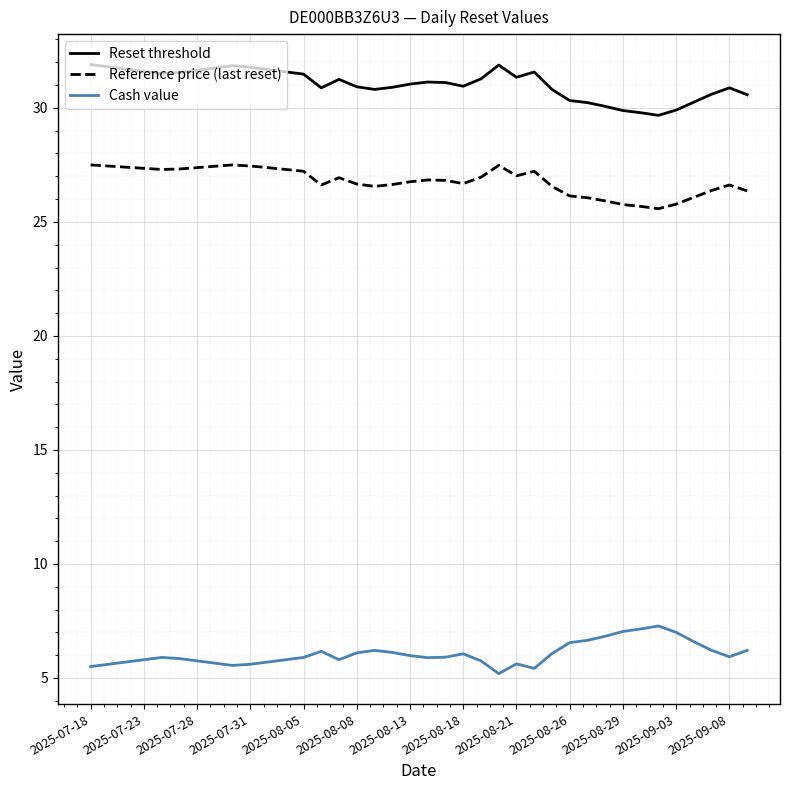

What is the sum of all Cash value values?

230.0